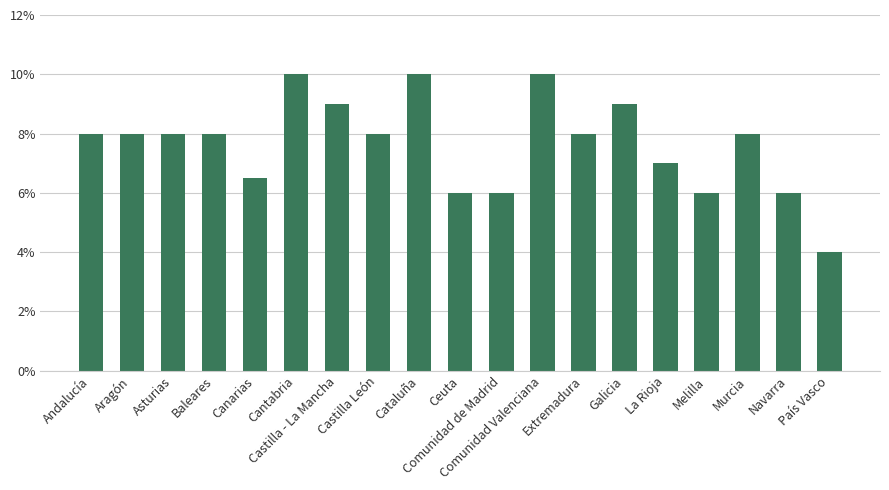

Count the number of data series in this chart.

1